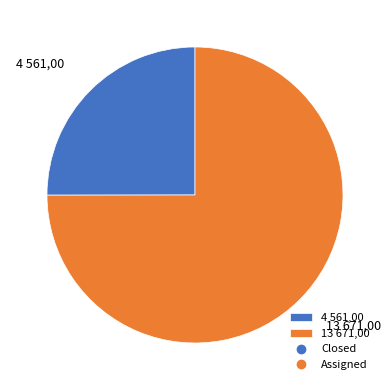

Which has a higher value, 4 561,00 or 13 671,00?

13 671,00